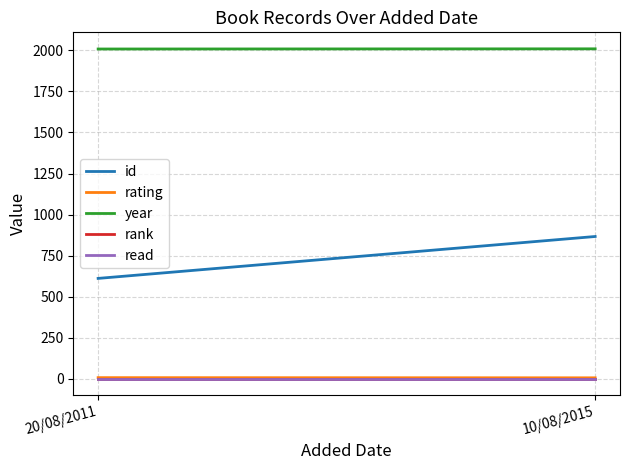

What is the sum of the year values at 10/08/2015 and 20/08/2011?

4017